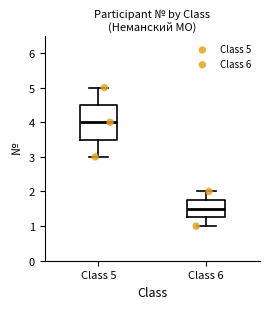

Comparing the boxes themselves (not the whiskers), which one is the tallest?

Class 5